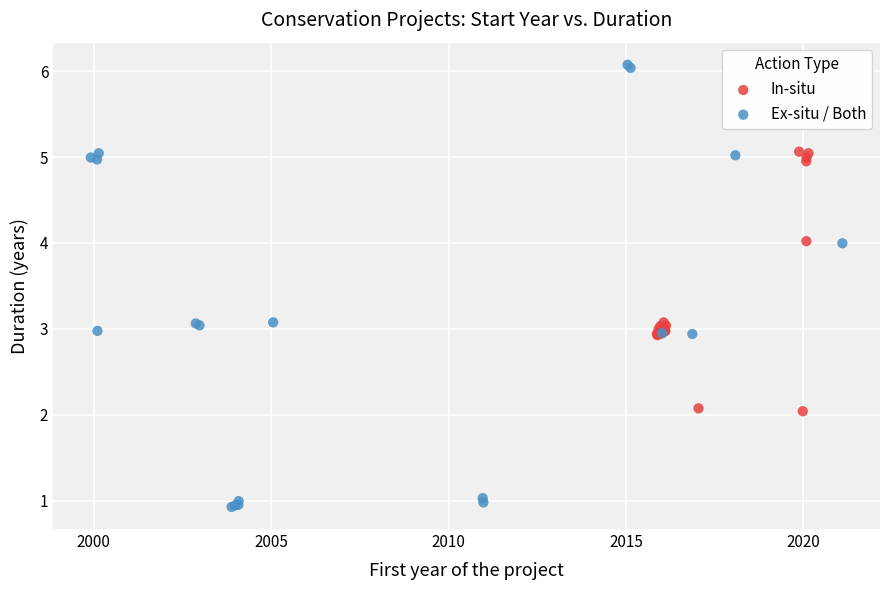

Which series reaches the maximum Y coordinate?

Ex-situ / Both